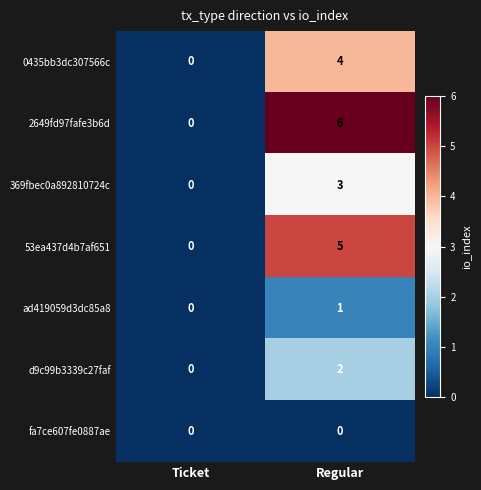

True or false: d9c99b3339c27faf has a value of 0 at Ticket.

True